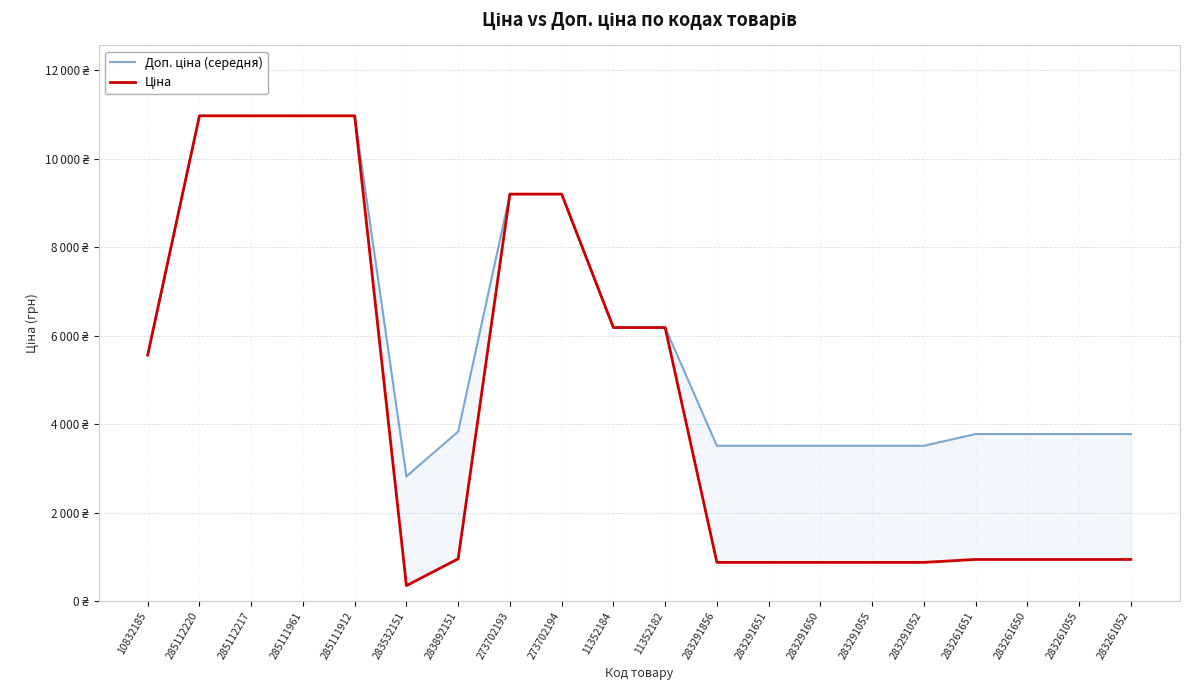

Which series has the largest total across all categories?

Доп. ціна (середня)